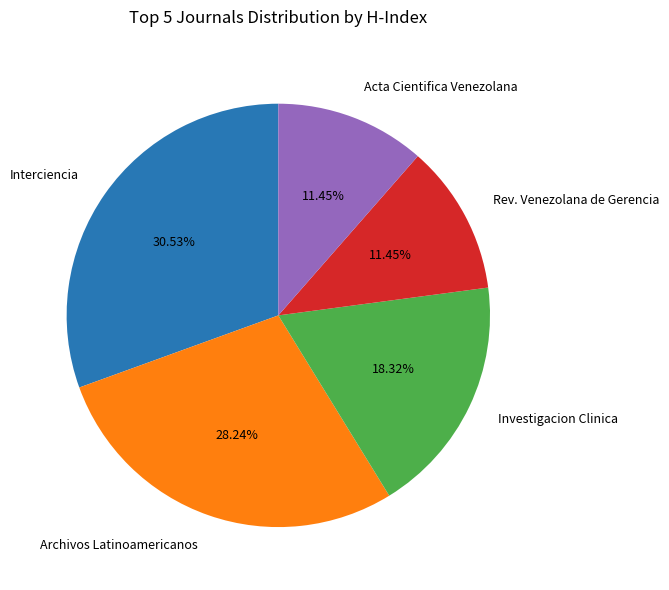

What is the largest slice in the pie chart?

Interciencia